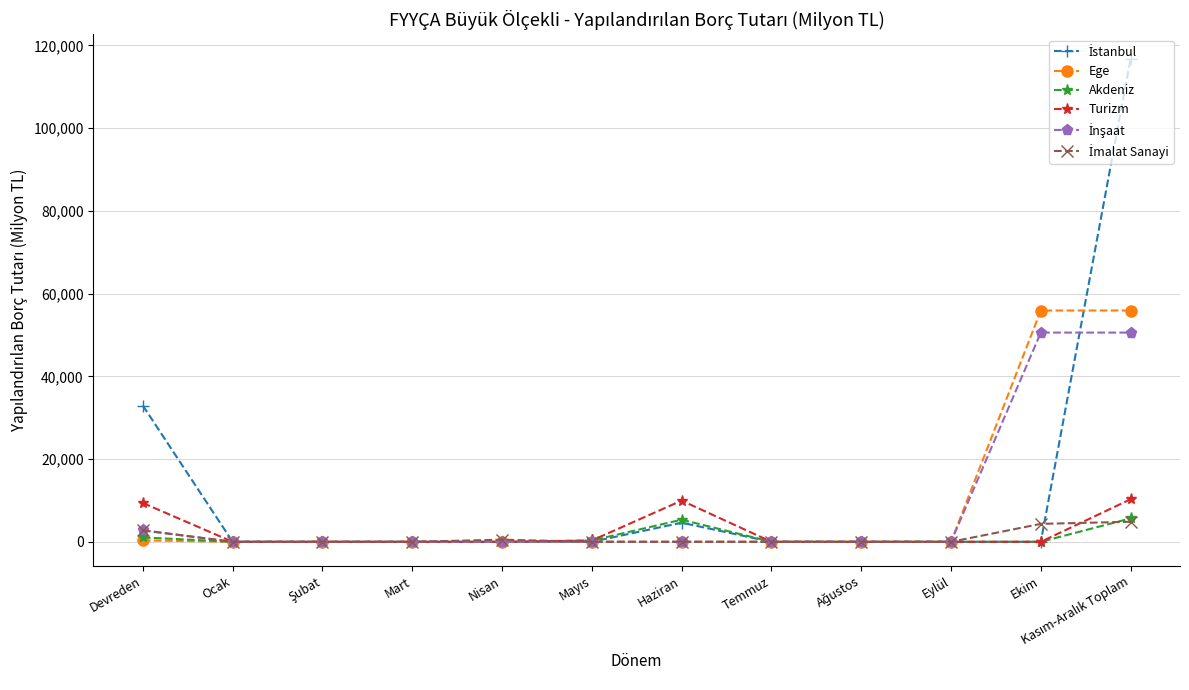

True or false: Ege has a value of 0.0 at Mart.

True